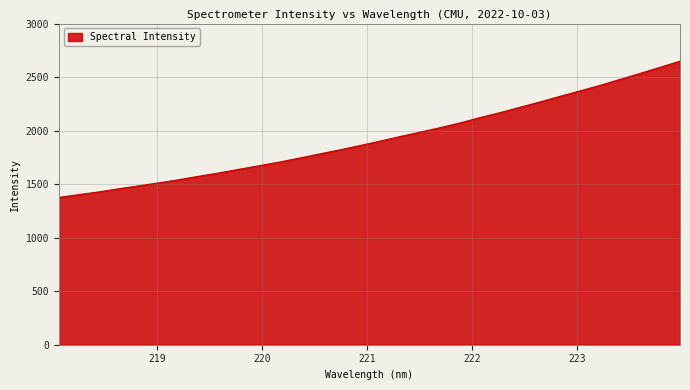

What is the maximum value shown in the chart?

2648.9